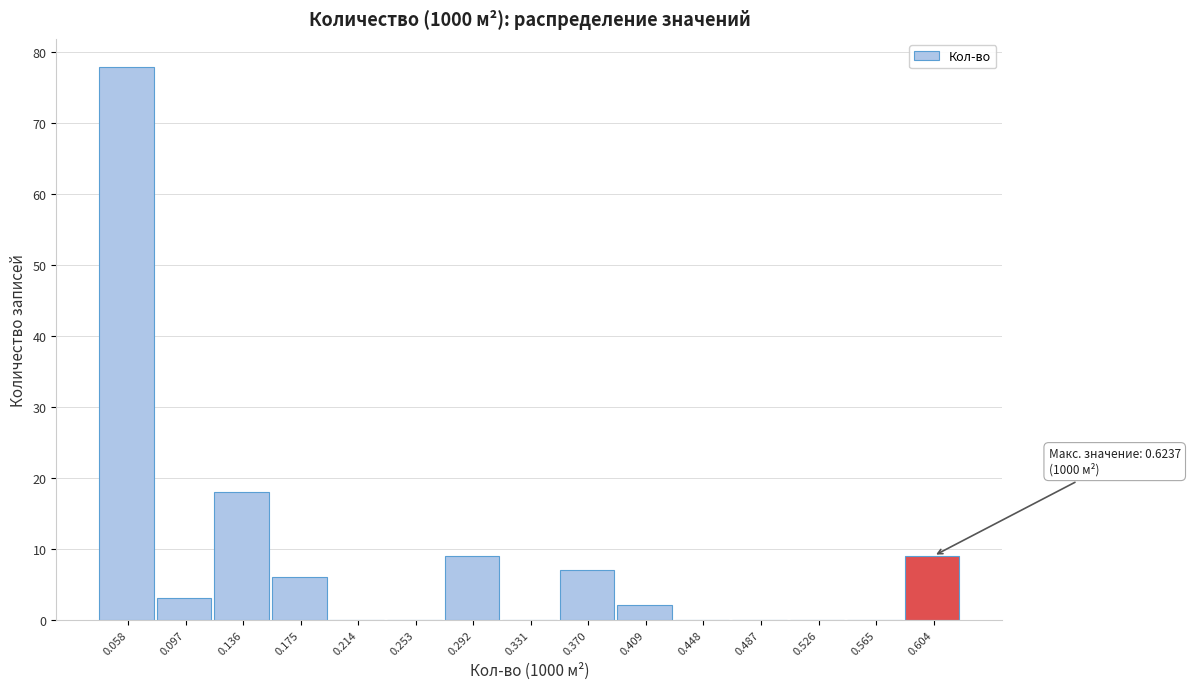

Which range on the x-axis has the tallest bar?

0.040 to 0.075